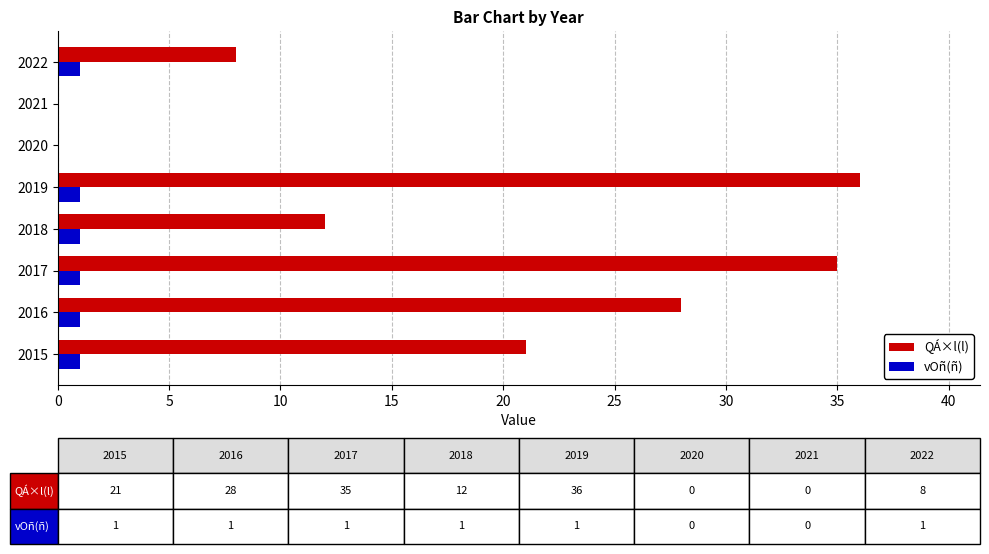

The value of vOñ(ñ) at 2015 is 1. True or false?

True